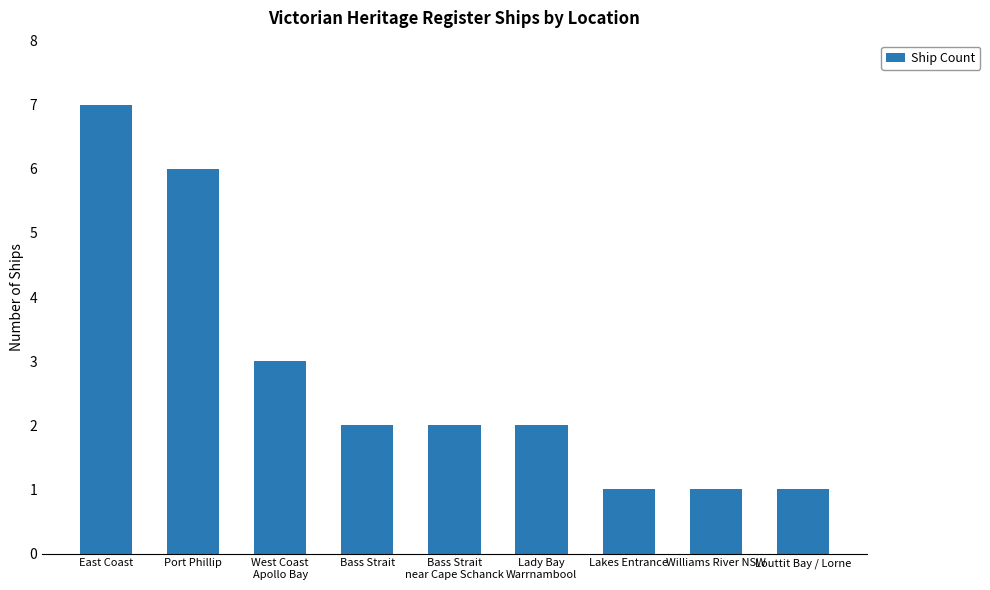

What is the ratio of the value at Lakes Entrance to the value at Bass Strait
near Cape Schanck?

0.5